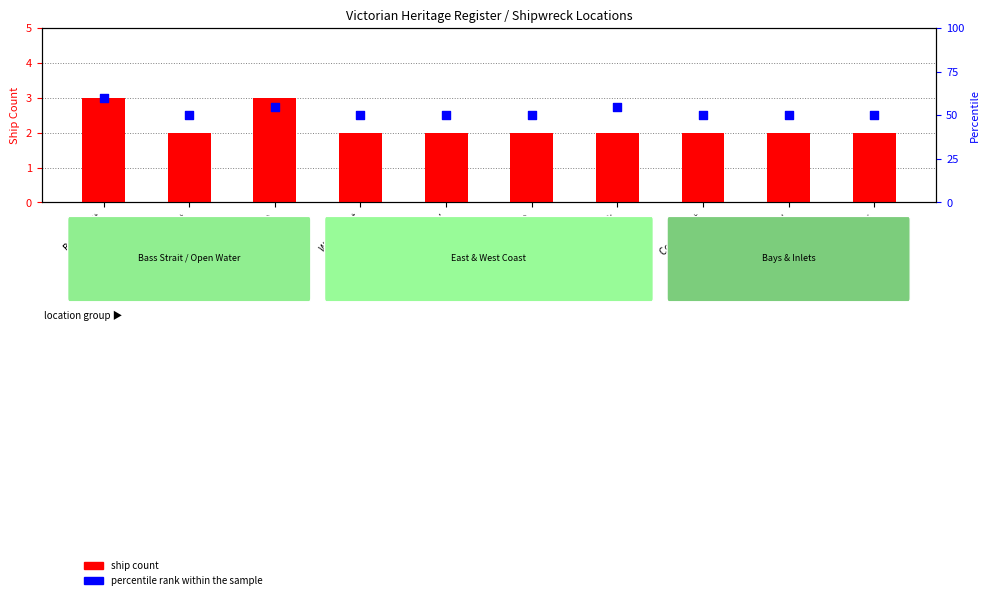

At how many categories does at least one series exceed 26?

10